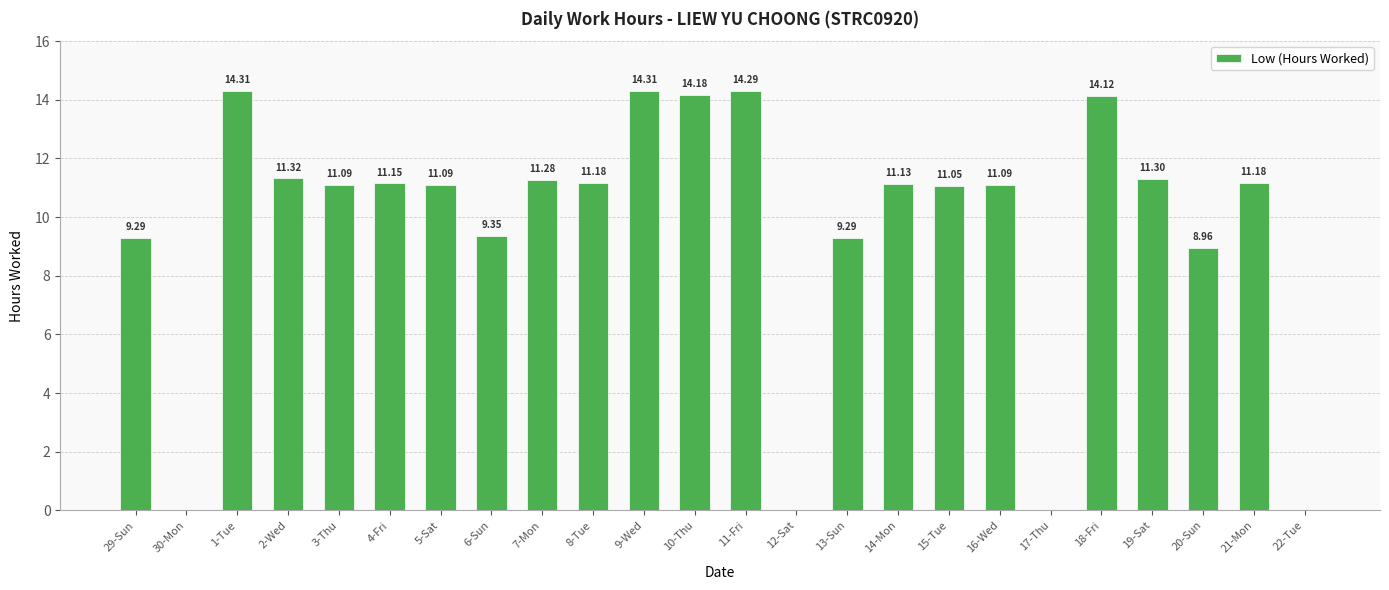

The chart shows a value of 11.1 at 5-Sat. True or false?

True